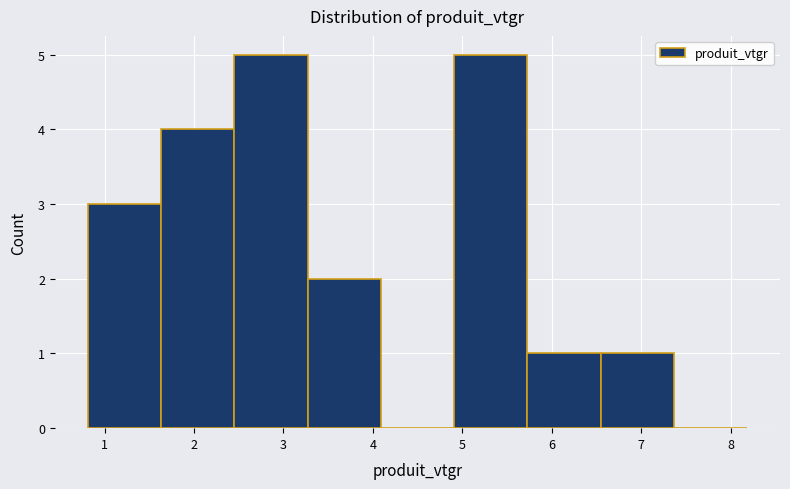

Reading left to right, transcribe this chart: for each bar, give the range it covers on the x-axis and its height. Neither the bar edges nor the heights are printed on the chart, so give them approximately, as read against the axes.

0.8 to 1.6: 3
1.6 to 2.5: 4
2.5 to 3.3: 5
3.3 to 4.1: 2
4.1 to 4.9: 0
4.9 to 5.7: 5
5.7 to 6.5: 1
6.5 to 7.4: 1
7.4 to 8.2: 0